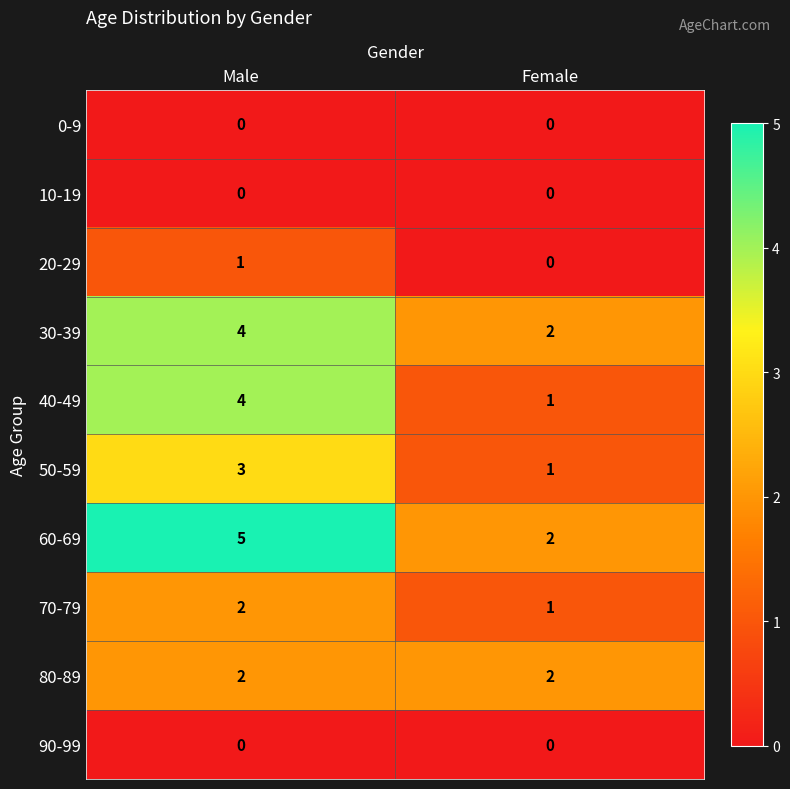

Reading left to right, transcribe all the data shown in this chart.

0-9: Male=0	Female=0
10-19: Male=0	Female=0
20-29: Male=1	Female=0
30-39: Male=4	Female=2
40-49: Male=4	Female=1
50-59: Male=3	Female=1
60-69: Male=5	Female=2
70-79: Male=2	Female=1
80-89: Male=2	Female=2
90-99: Male=0	Female=0